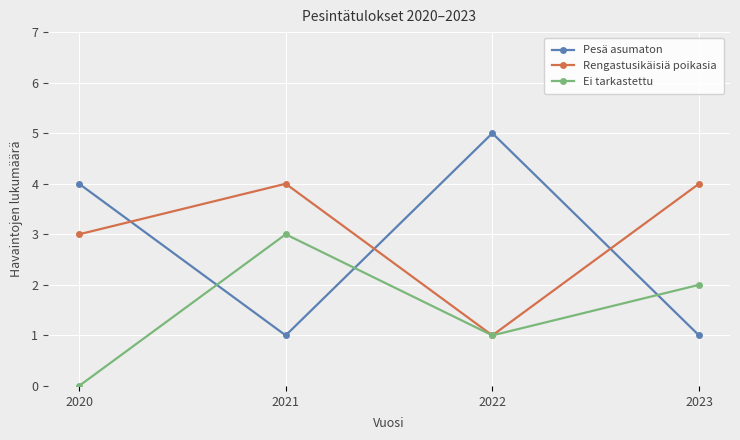

What is the value of the Rengastusikäisiä poikasia point at the 1st from the left?

3